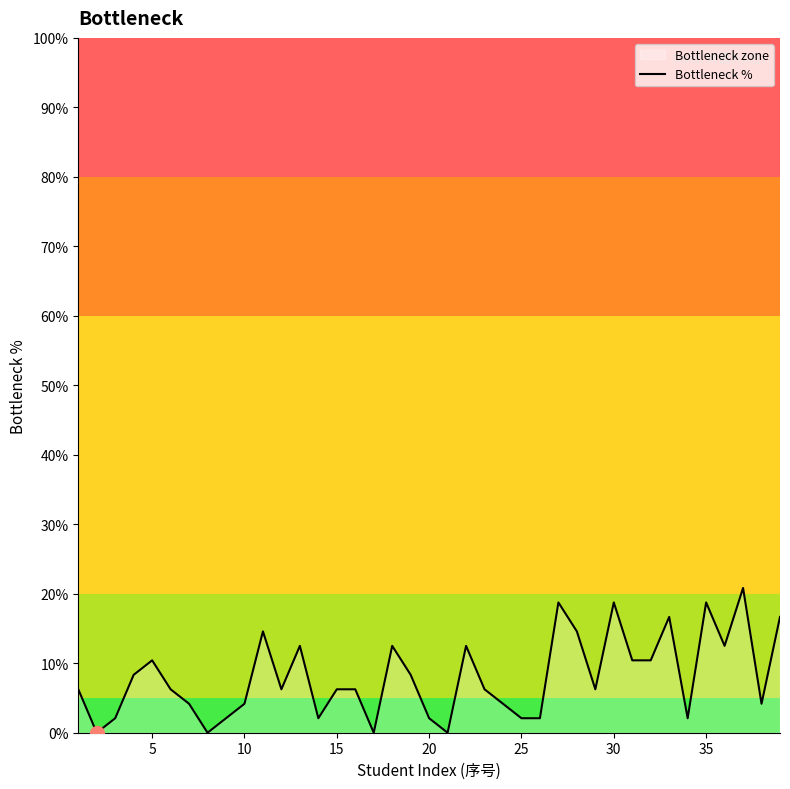

True or false: there are more than 2 points higher than both neighbors.

True